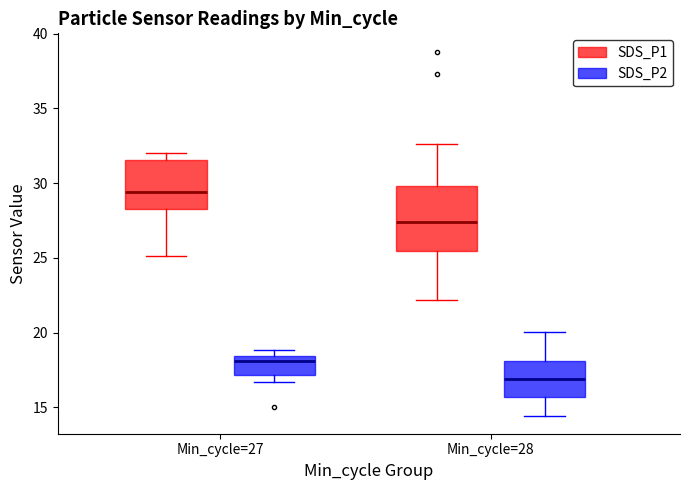

Reading left to right, transcribe this box plot: for each box, give where its median line is, the range the box spans, and where its two whiskers end, as read against the y-axis. The values are not printed on the chart, so give them approximately, as read against the axis.

Min_cycle=27 (SDS_P1): median 29.5, box 28.5 to 31.5, whiskers 25.0 to 32.0
Min_cycle=27 (SDS_P2): median 18.0, box 17.0 to 18.5, whiskers 16.5 to 19.0
Min_cycle=28 (SDS_P1): median 27.5, box 25.5 to 30.0, whiskers 22.0 to 32.5
Min_cycle=28 (SDS_P2): median 17.0, box 15.5 to 18.0, whiskers 14.5 to 20.0